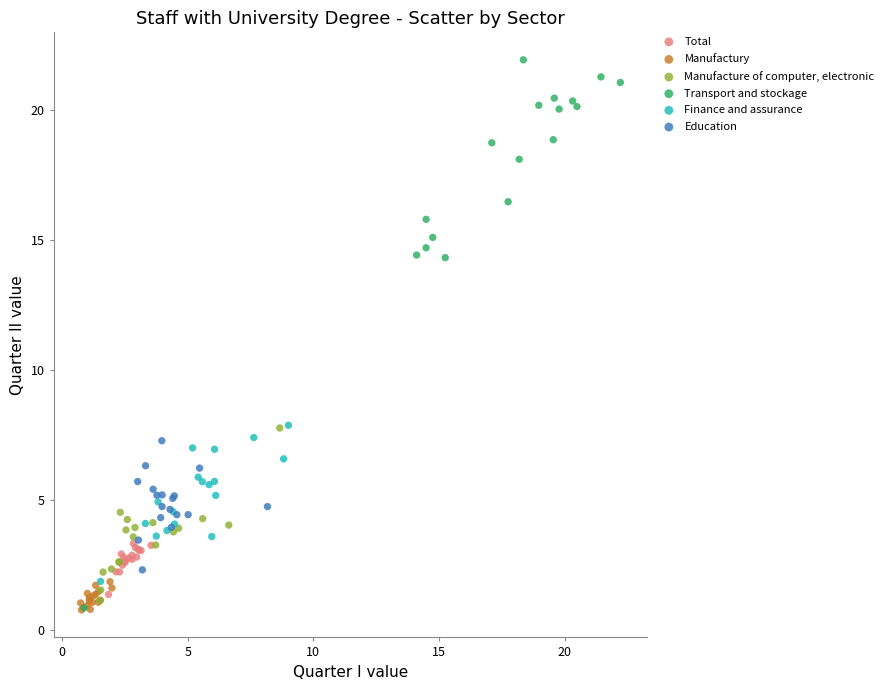

Which series reaches the maximum Y coordinate?

Transport and stockage